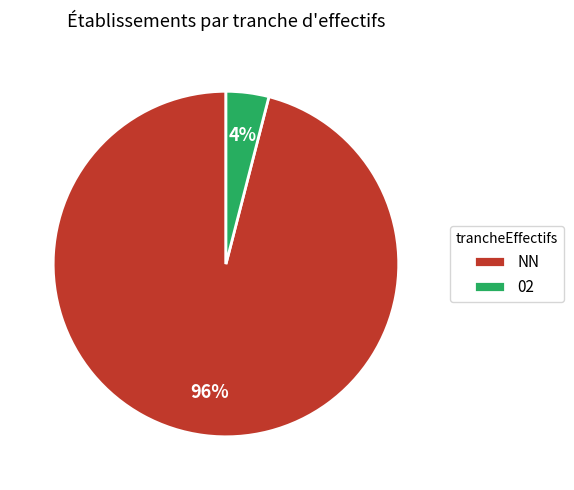

To the nearest percent, what portion does NN represent?

96%